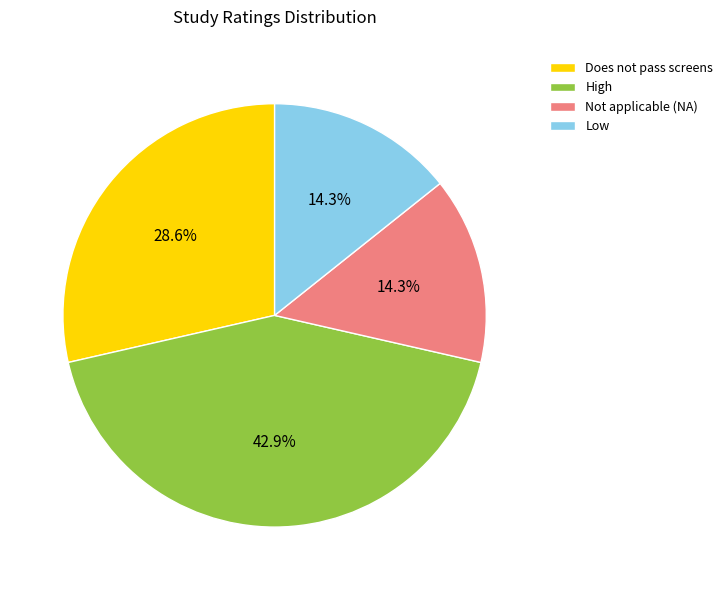

Which slice is the largest?

High